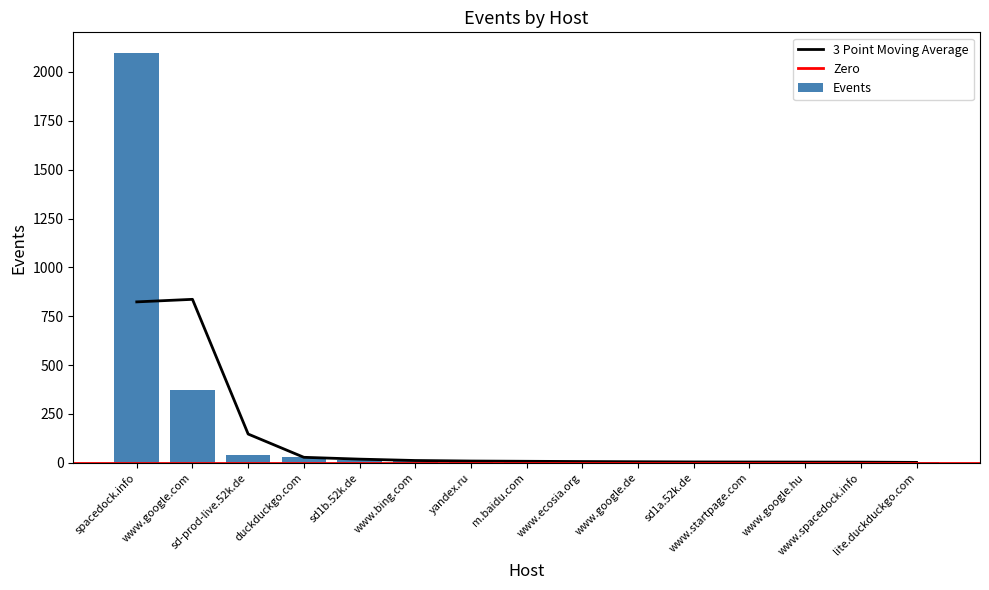

Reading right to left, what are all the values shown in this chart?

lite.duckduckgo.com=3	www.spacedock.info=4	www.google.hu=4	www.startpage.com=4	sd1a.52k.de=5	www.google.de=5	www.ecosia.org=7	m.baidu.com=8	yandex.ru=9	www.bing.com=11	sd1b.52k.de=16	duckduckgo.com=30	sd-prod-live.52k.de=39	www.google.com=373	spacedock.info=2098